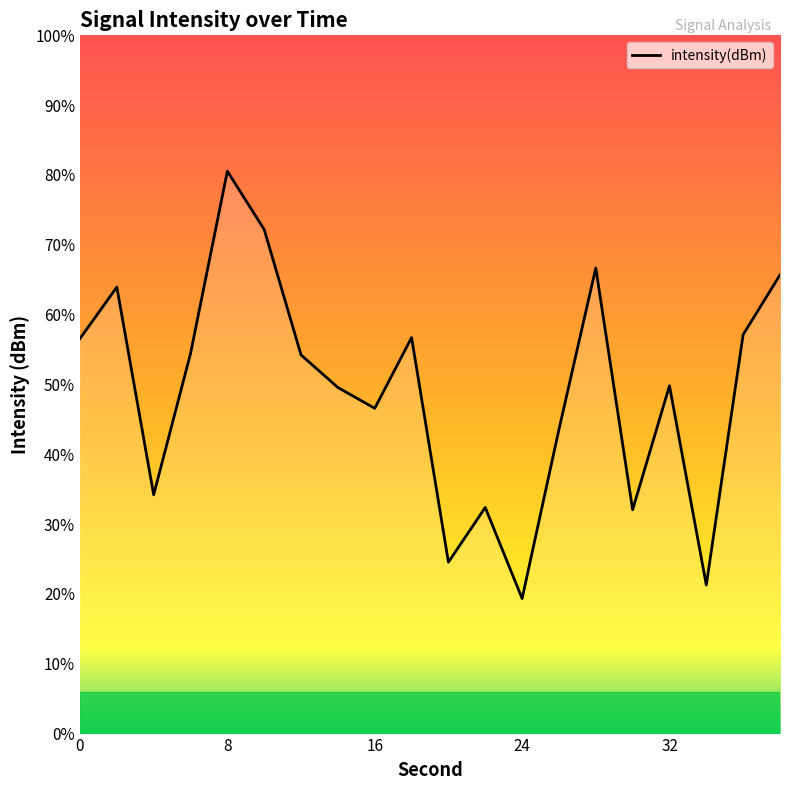

Is this an area chart (filled region under the line)?

No